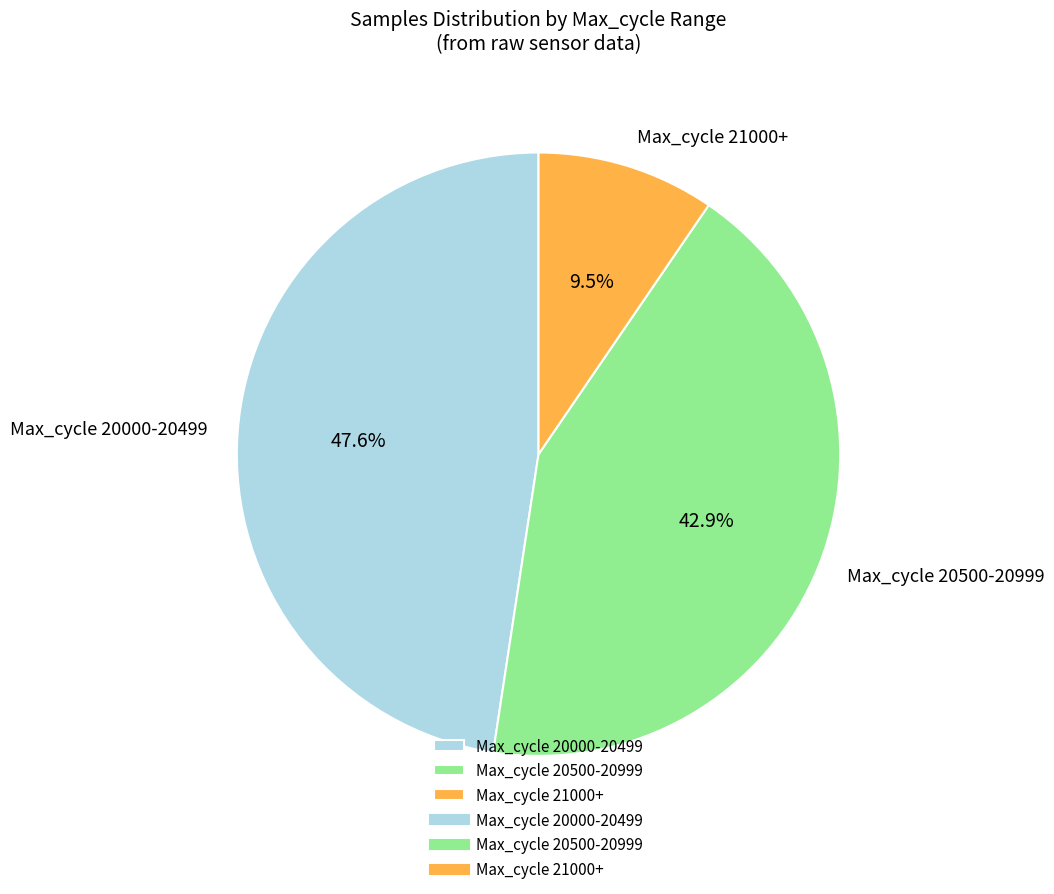

Do Max_cycle 20500-20999 and Max_cycle 21000+ together represent more than half of the pie?

Yes